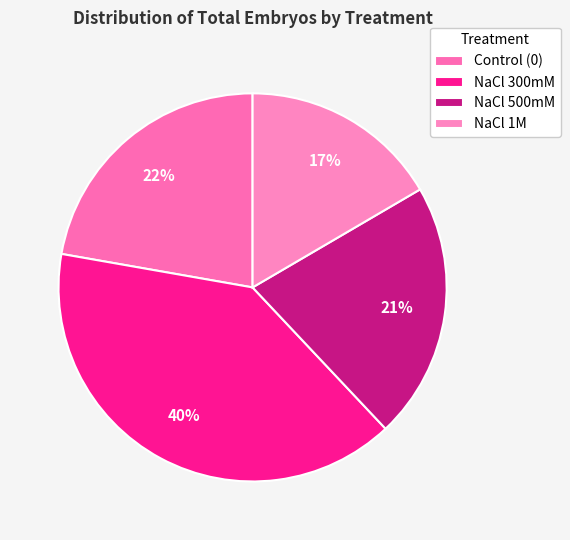

Is the sum of NaCl 300mM and Control (0) greater than half?

Yes